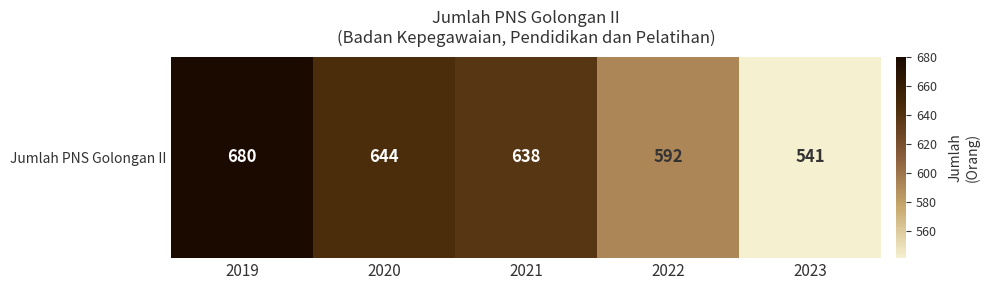

How many distinct data groups are displayed?

1